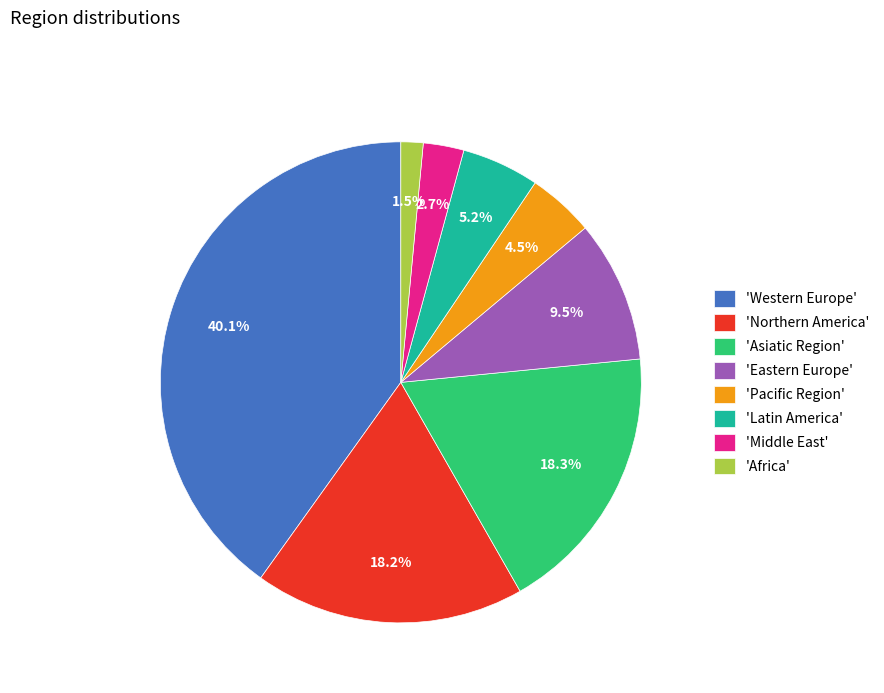

Which has a higher value, 'Western Europe' or 'Northern America'?

'Western Europe'